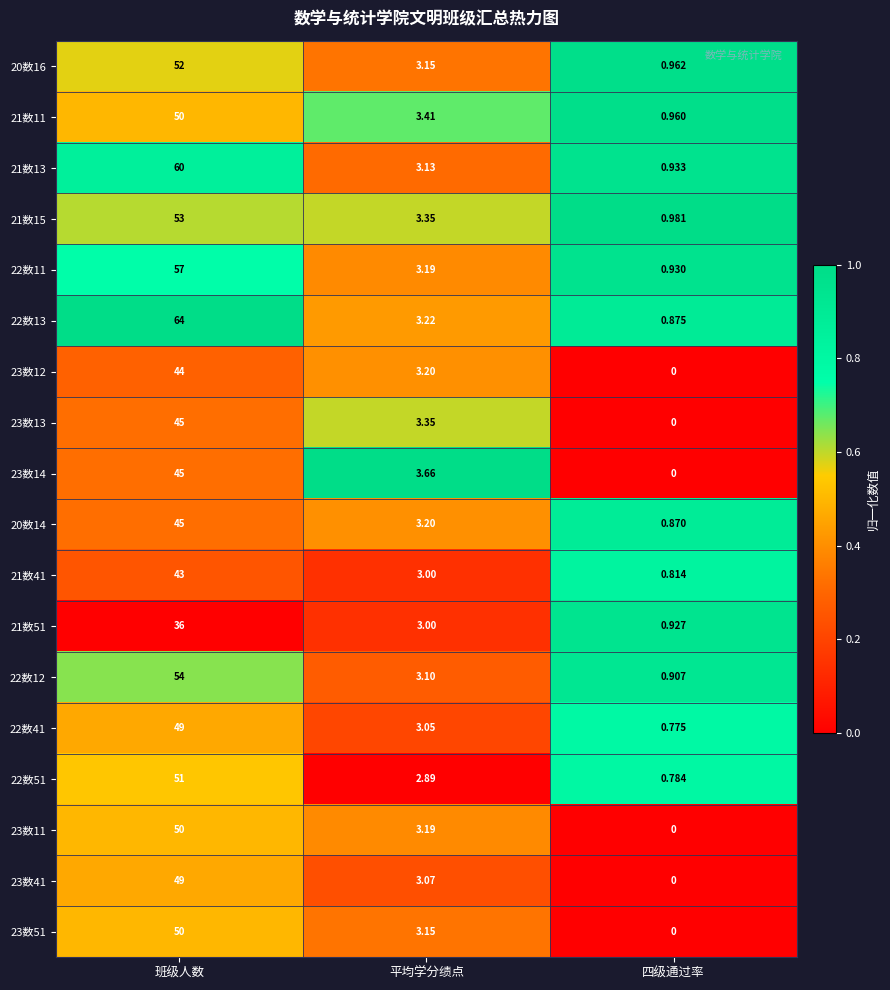

List the labels in order of 21数41 value, smallest first.

四级通过率, 平均学分绩点, 班级人数